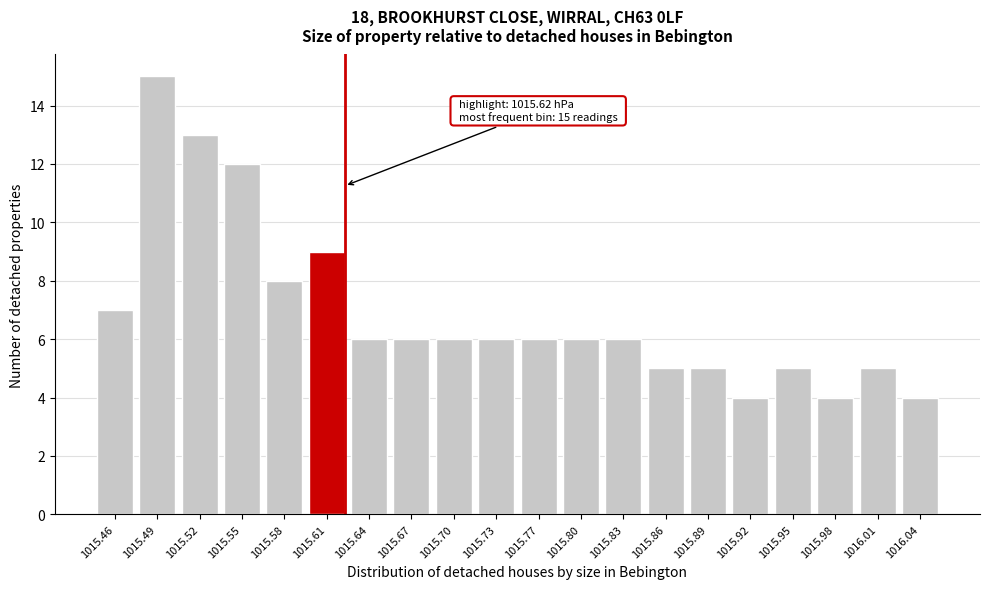

Reading right to left, transcribe all the data shown in this chart.

1016.04=4	1016.01=5	1015.98=4	1015.95=5	1015.92=4	1015.89=5	1015.86=5	1015.83=6	1015.80=6	1015.77=6	1015.73=6	1015.70=6	1015.67=6	1015.64=6	1015.61=9	1015.58=8	1015.55=12	1015.52=13	1015.49=15	1015.46=7